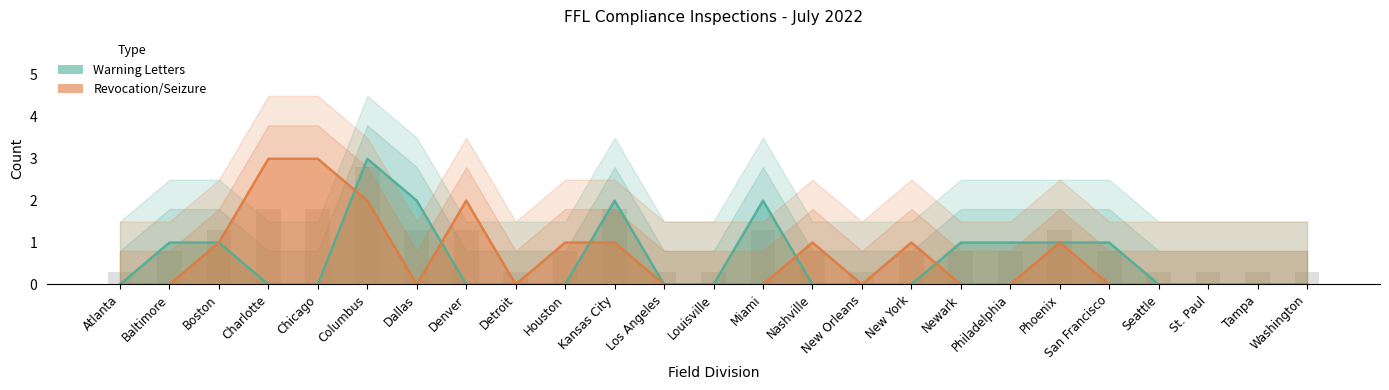

What is the label of the 16th bar from the left?

New Orleans